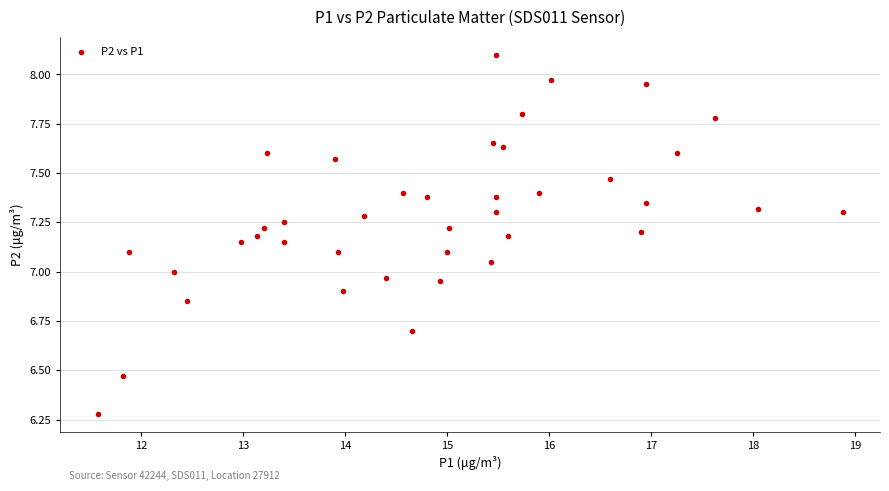

What is the range of Y values (max minus min)?

1.8